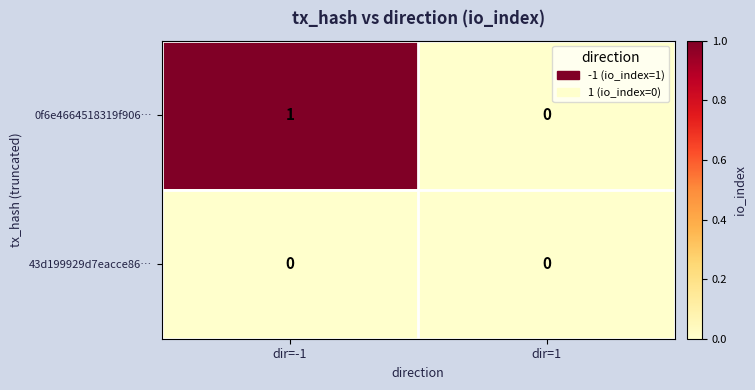

Rank the series by their maximum value, from highest to lowest.

0f6e4664518319f906…, 43d199929d7eacce86…